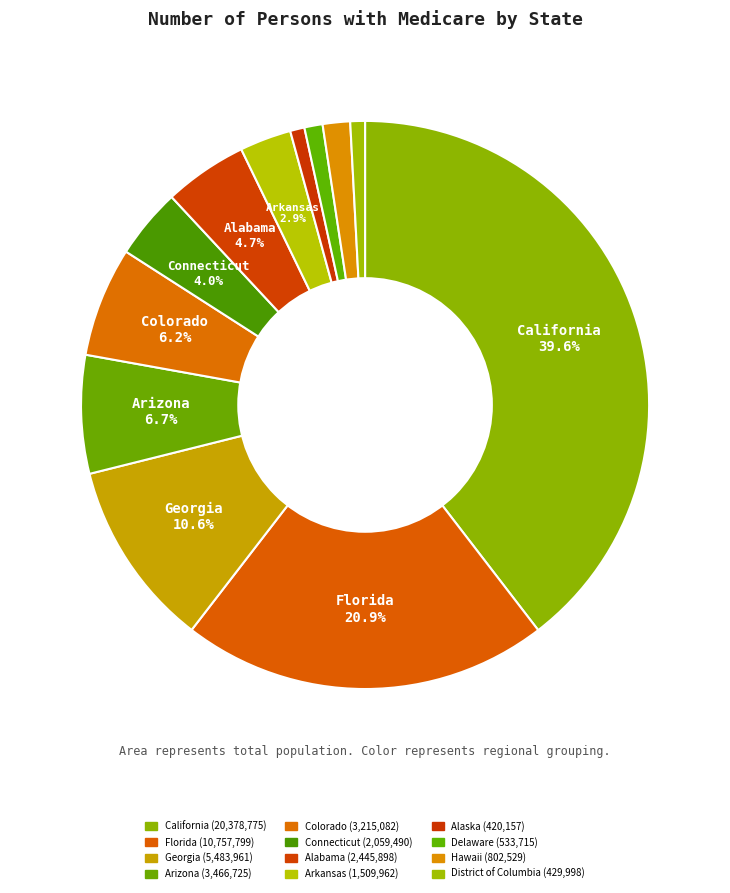

How many slices are in this pie chart?

12